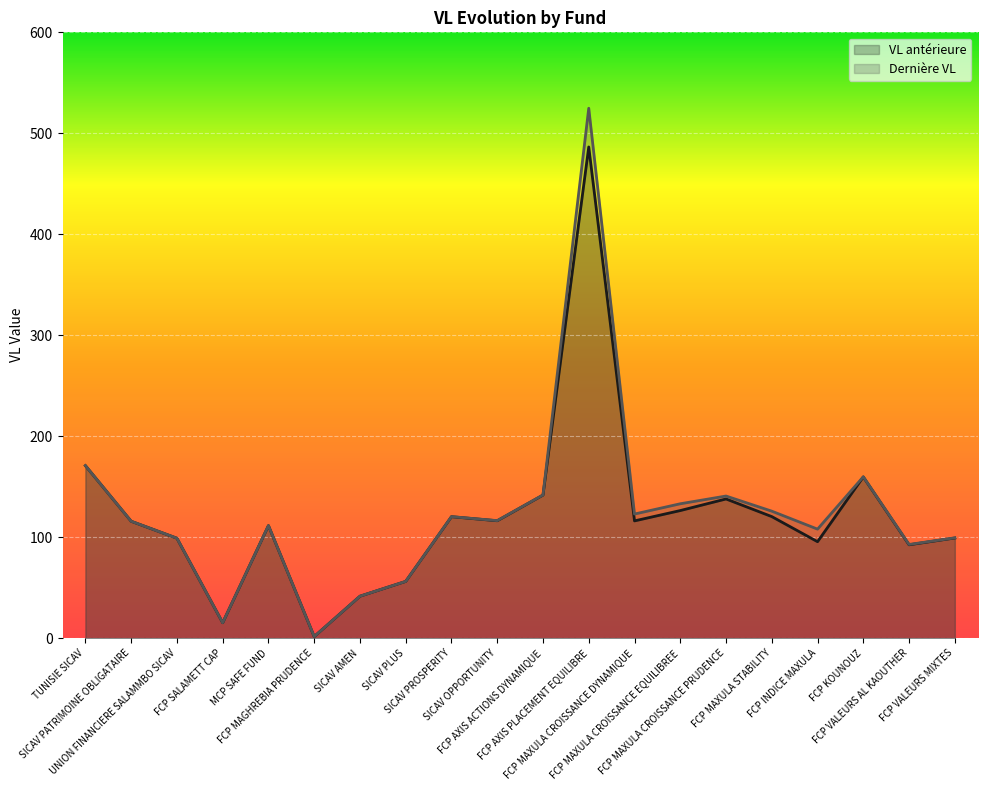

The value of Dernière VL at SICAV PATRIMOINE OBLIGATAIRE is 53.0. True or false?

False